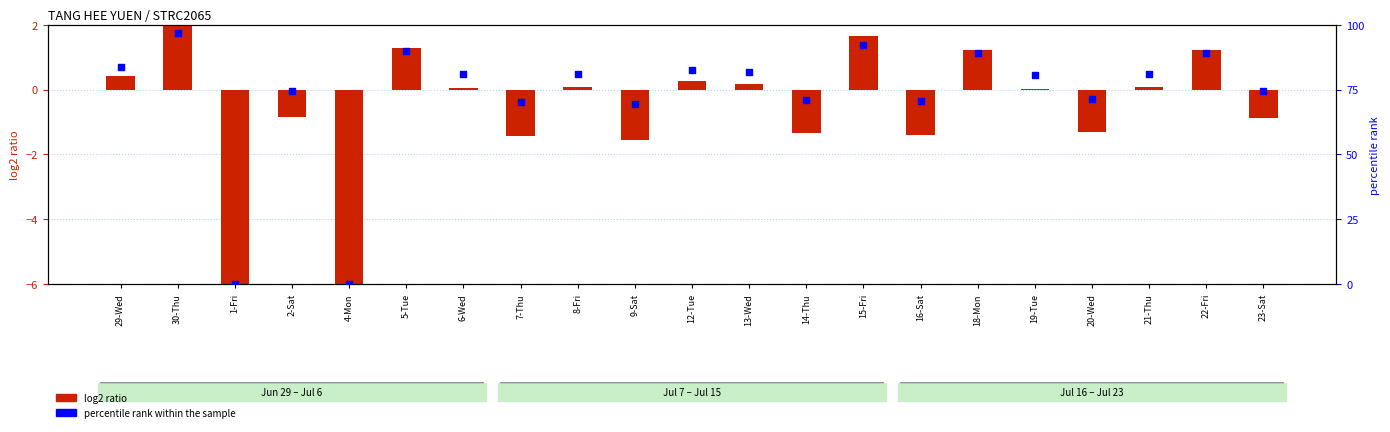

Which series has the widest spread of Y values?

percentile rank within the sample